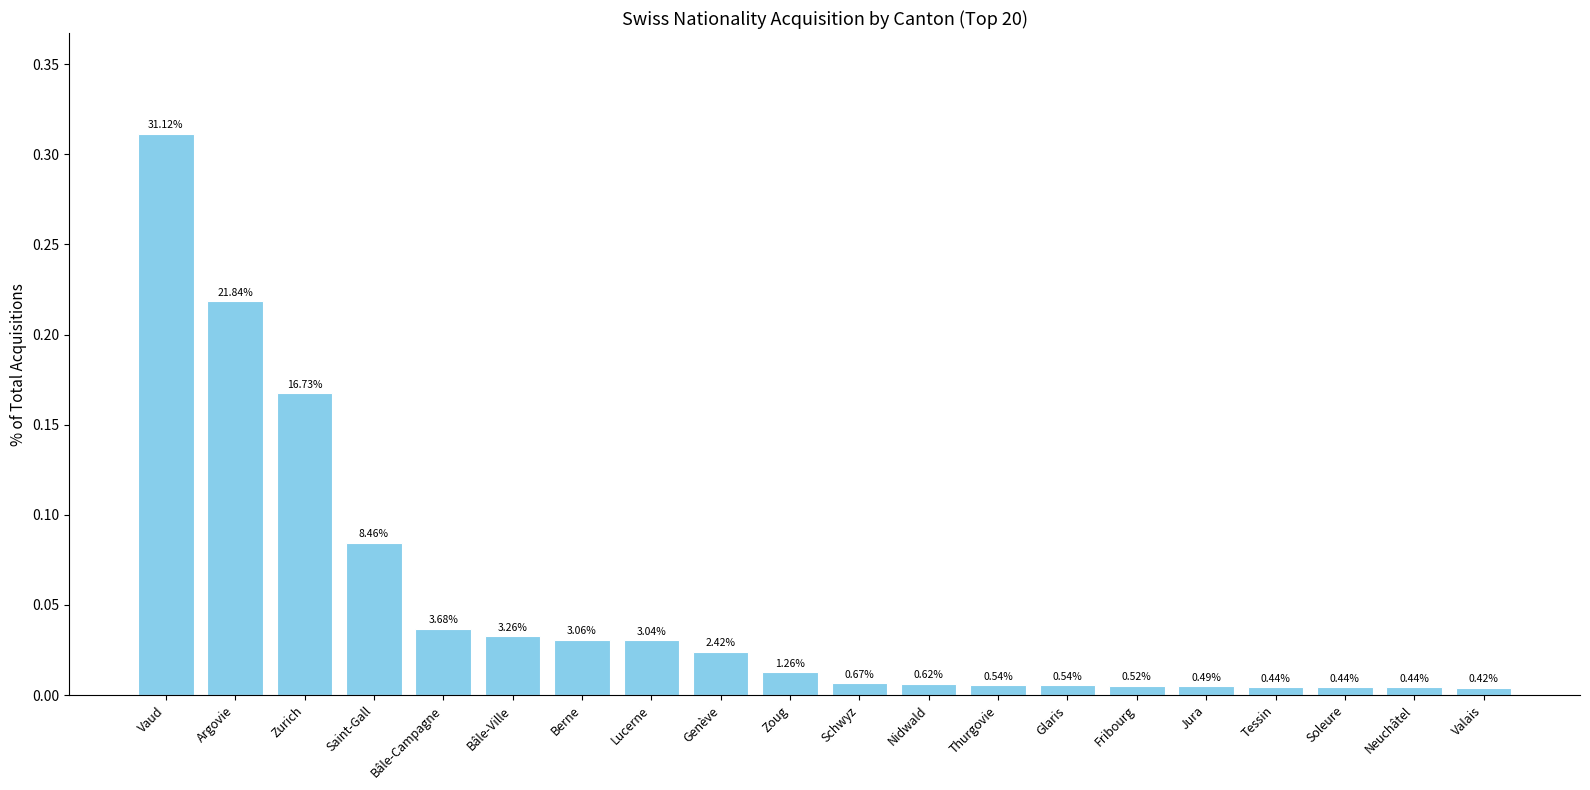

How many bars are there in total?

20